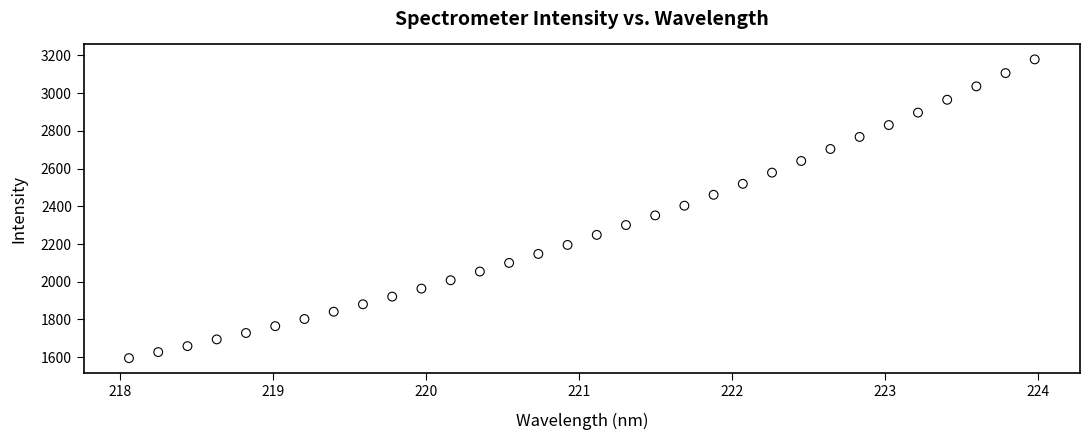

What is the range of X values (max minus min)?

5.9